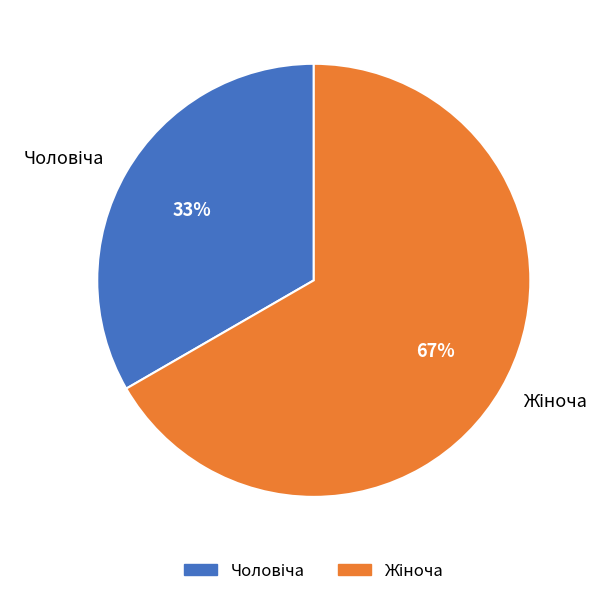

Is there any slice that represents more than half of the pie?

Yes